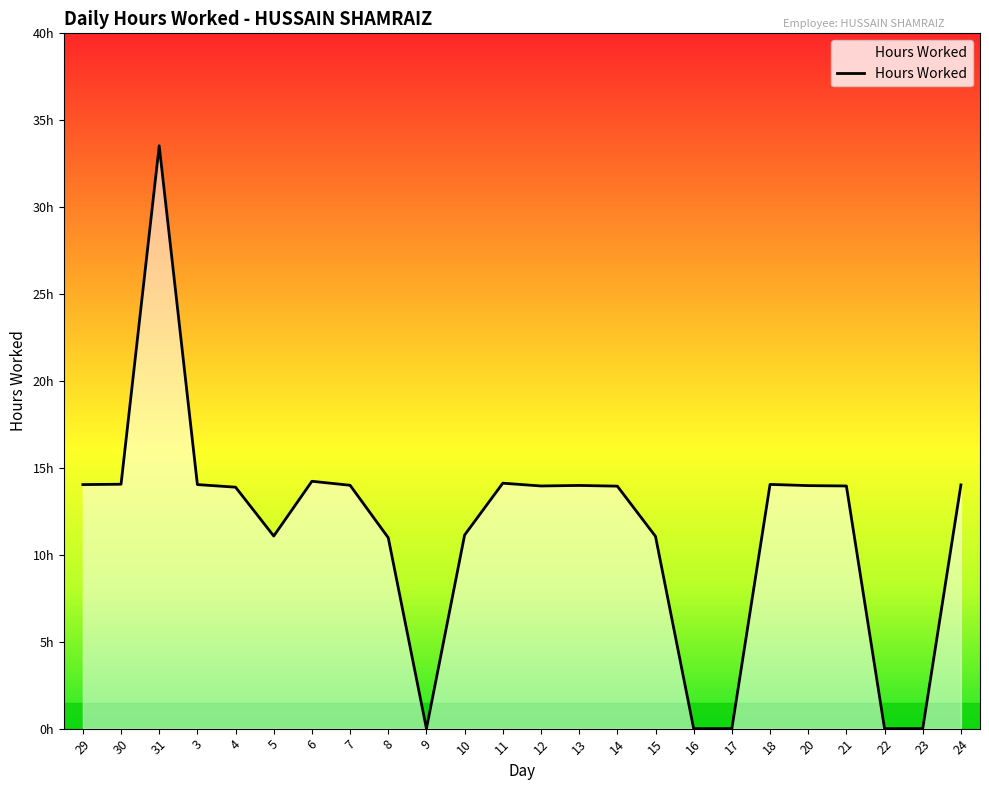

At which label does the data first exceed 13?

29